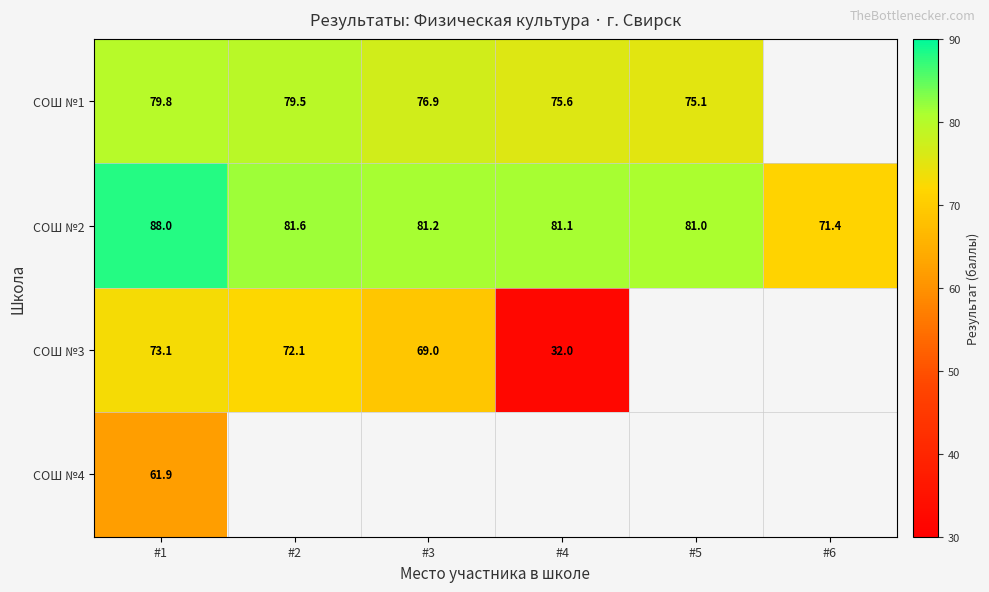

Which category has the highest value in the СОШ №2 series?

#1